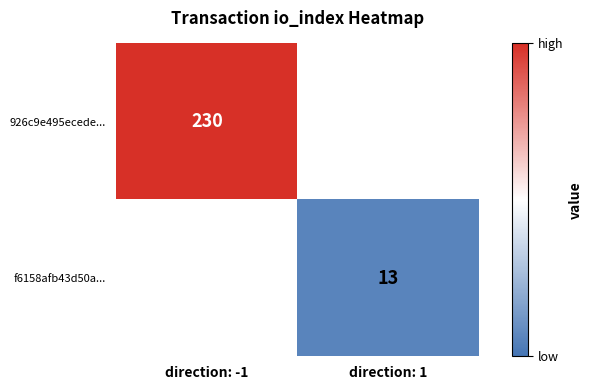

Is it true that f6158afb43d50a... equals 5 at direction: 1?

False